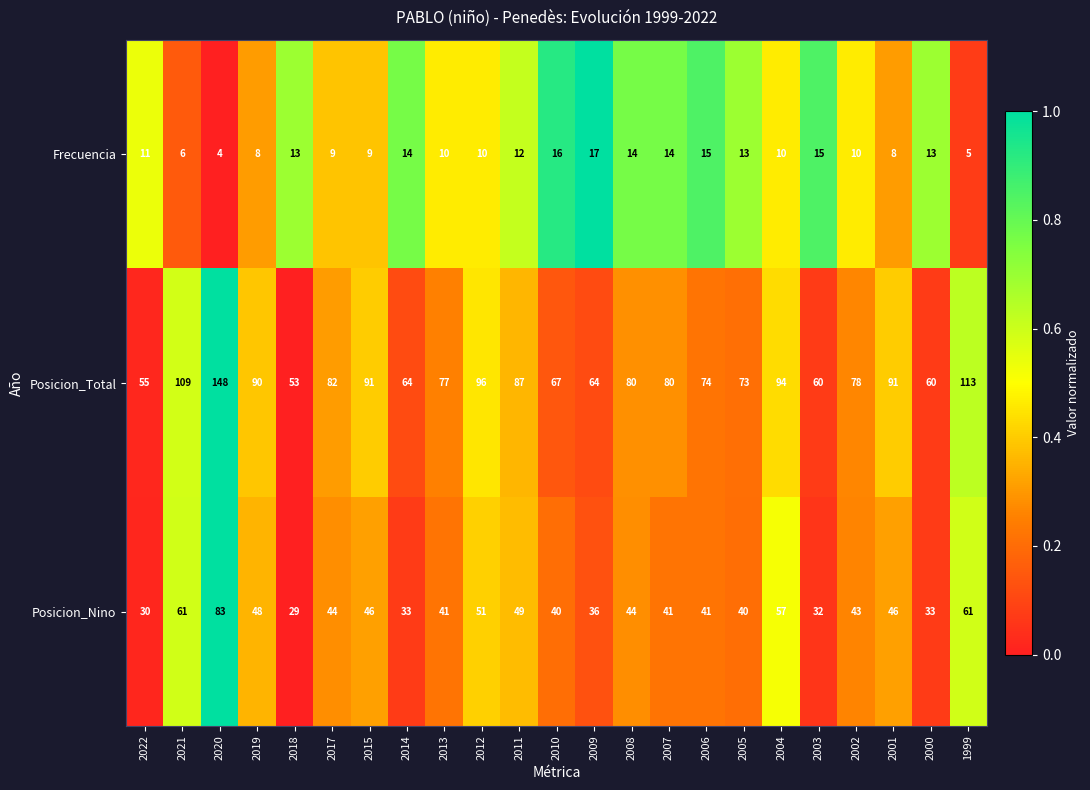

Which series has the largest total across all categories?

Posicion_Total